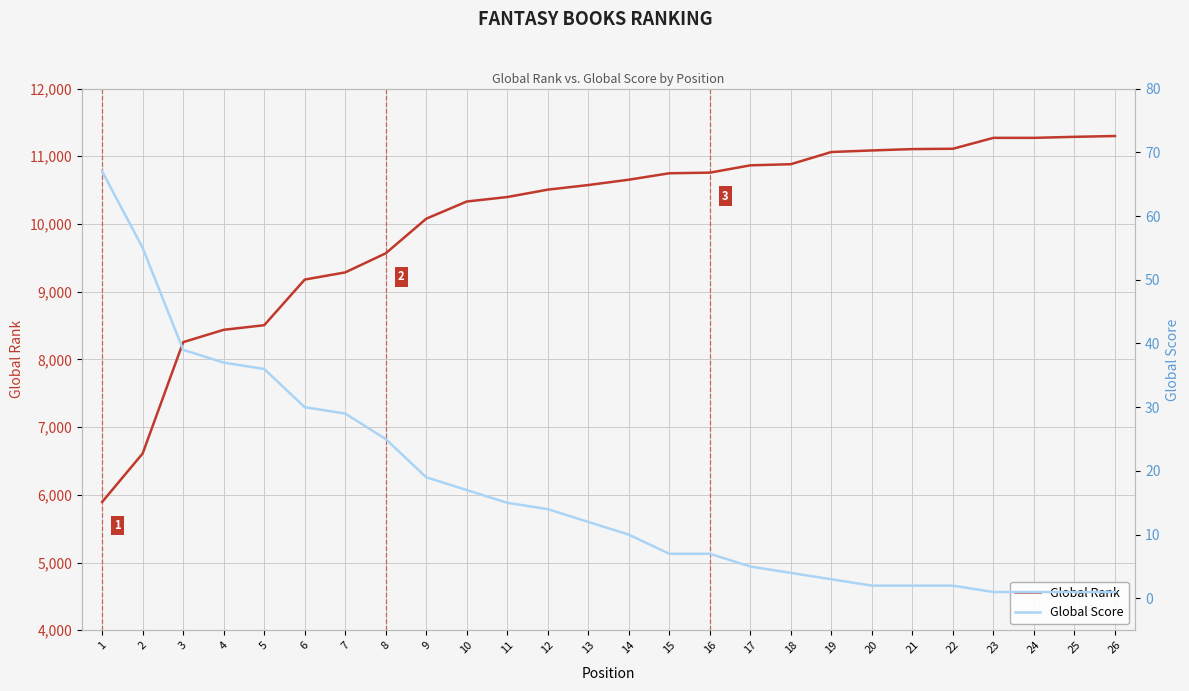

Does the chart display data point markers on the line(s)?

No